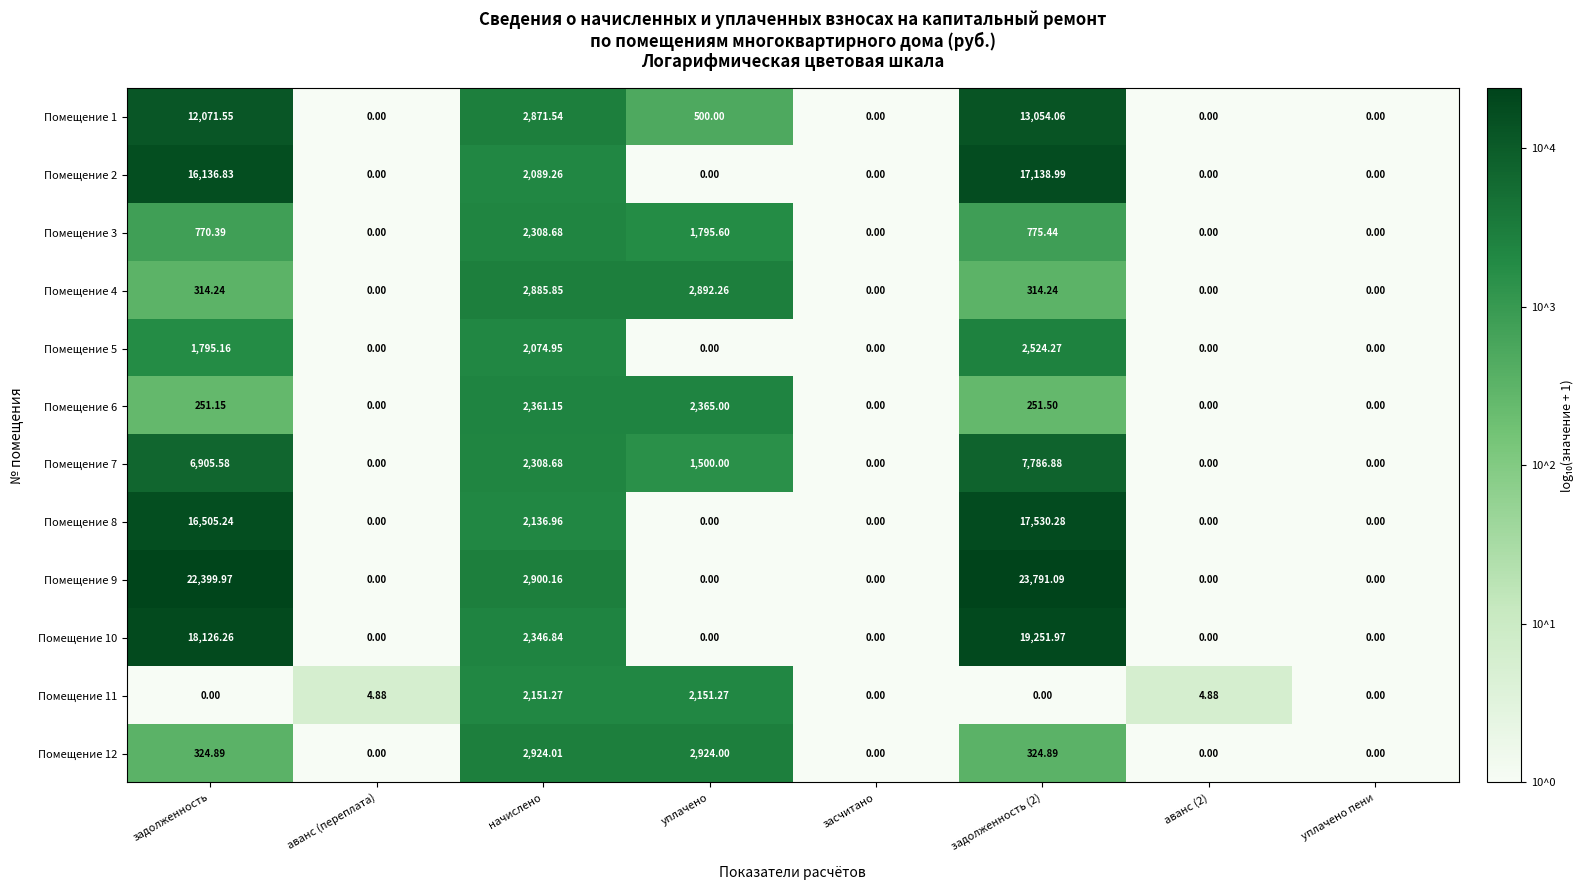

Where is Помещение 10 nearest to the value 9625?

начислено